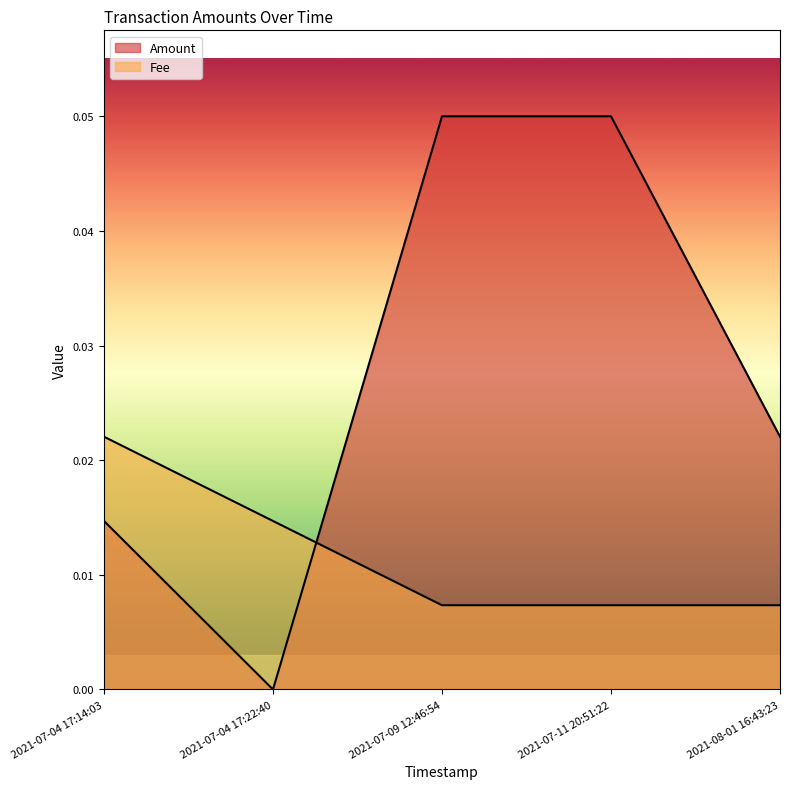

Between 2021-07-04 17:22:40 and 2021-08-01 16:43:23, which series saw the biggest shift?

Amount